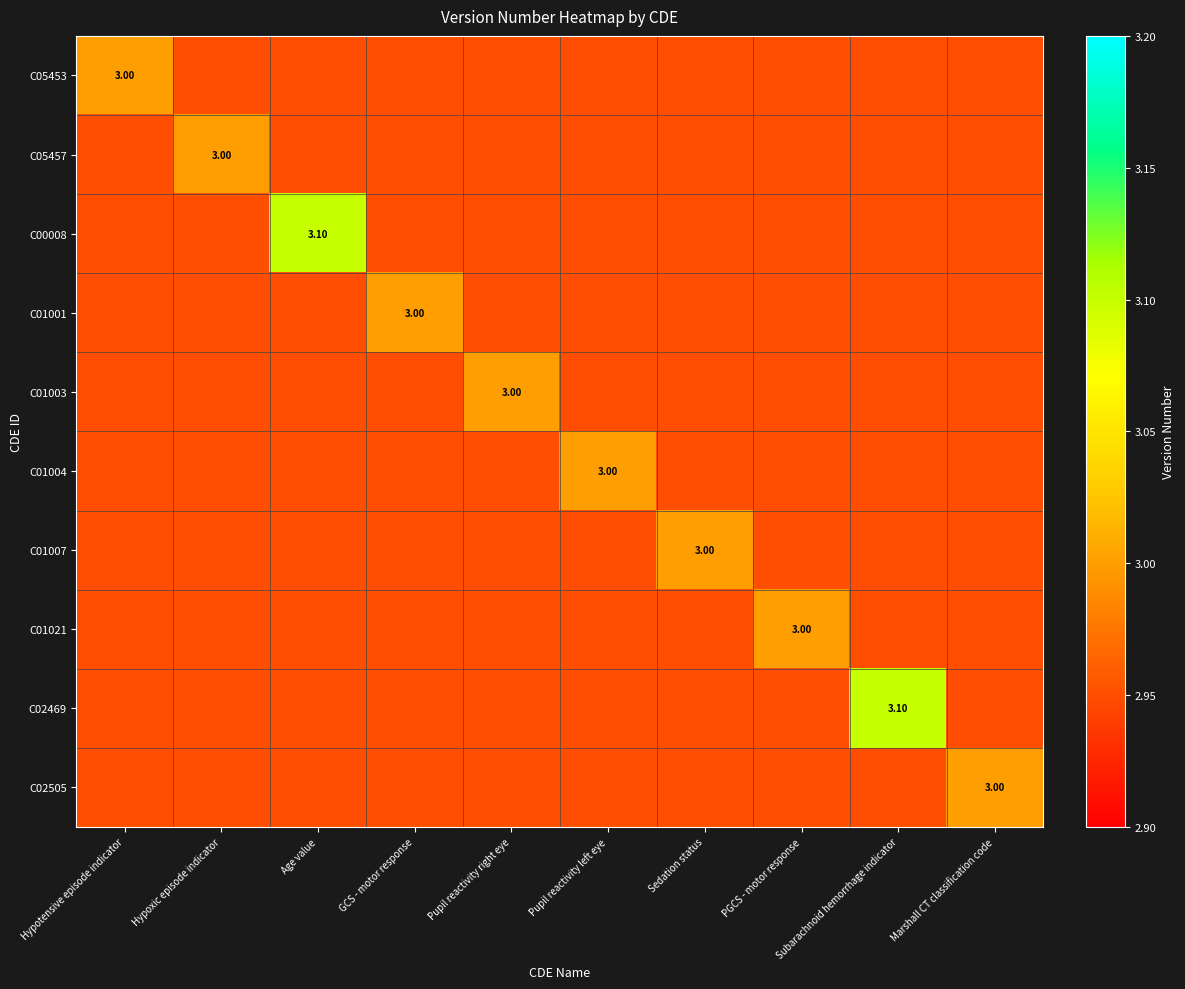

What is the difference between the maximum and minimum values in the C02469 series?

0.1